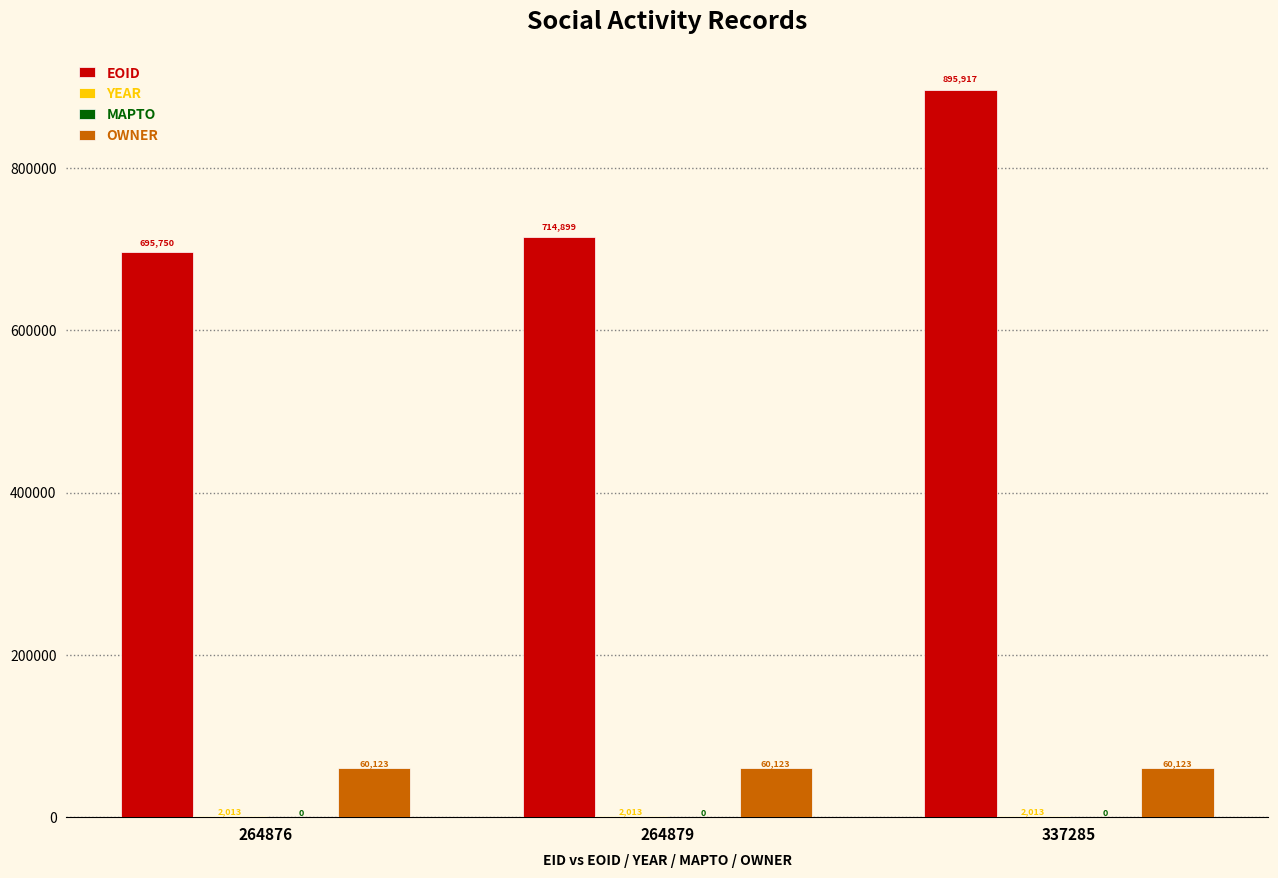

Which series has the largest range (max minus min)?

EOID